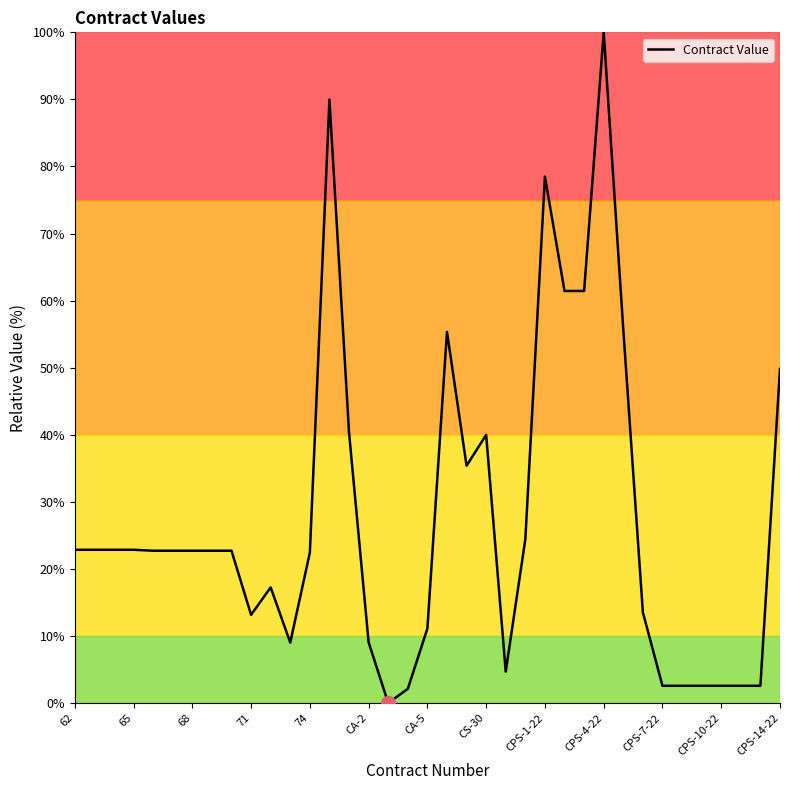

Count the number of categories in the chart.

37